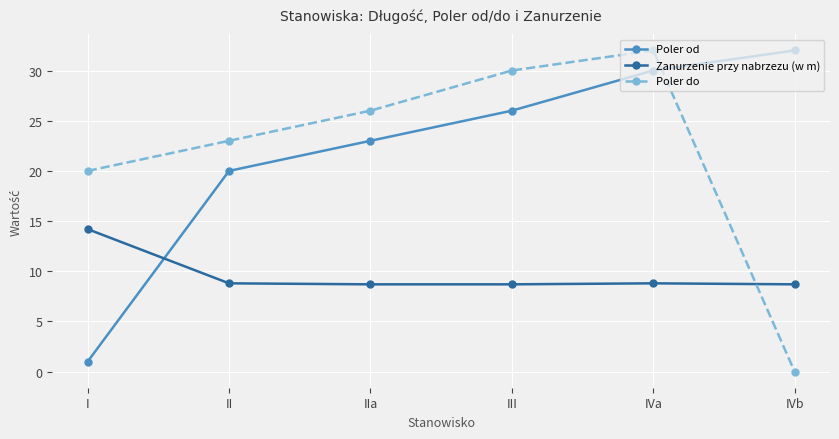

List the labels in order of Poler do value, smallest first.

IVb, I, II, IIa, III, IVa